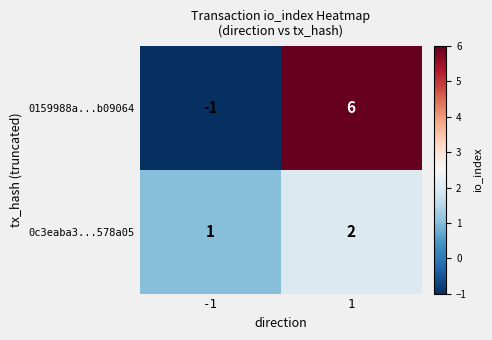

Is the value of 0c3eaba3...578a05 at 1 greater than the value of 0159988a...b09064 at 1?

No